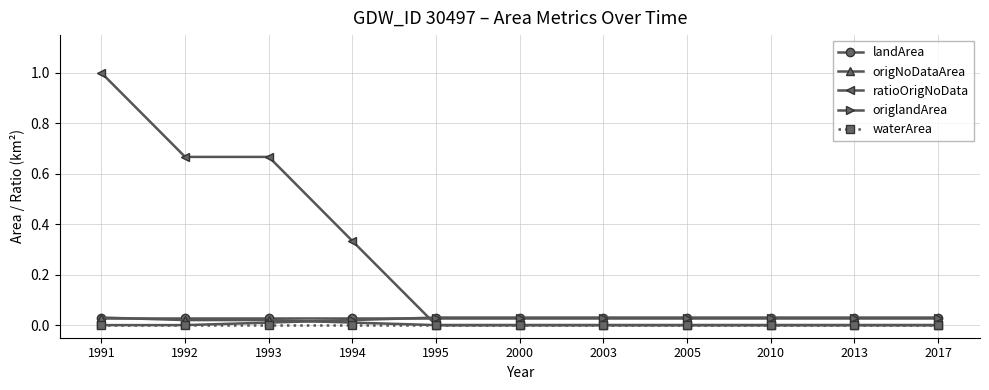

At which category does the chart reach its peak across all series?

1991